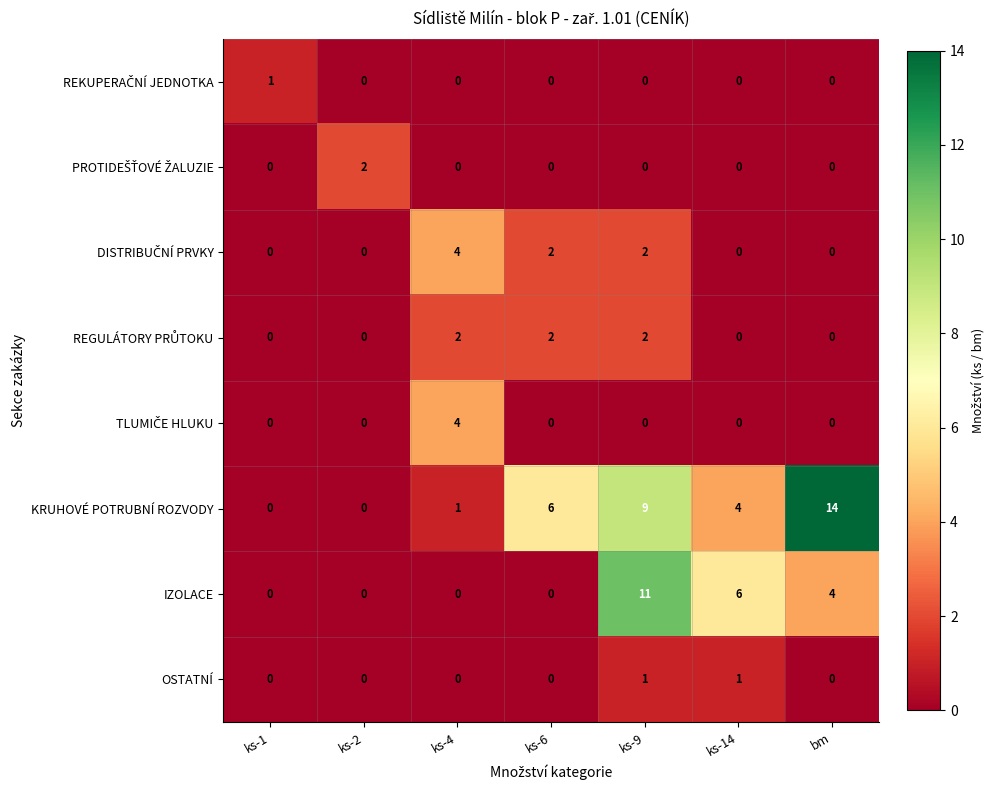

What is the maximum value shown in the chart?

14